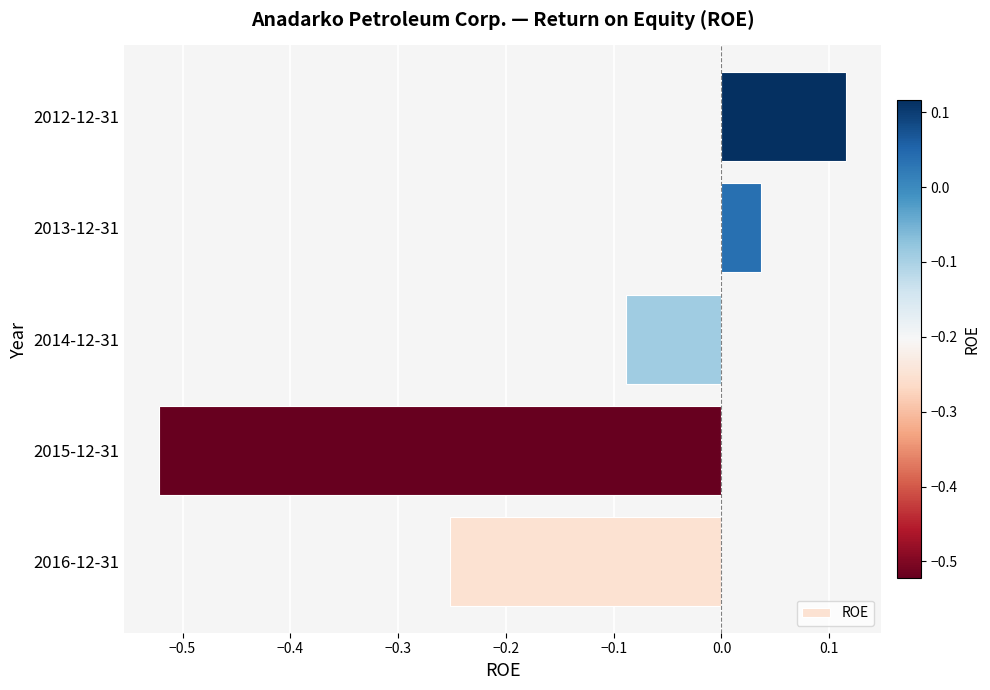

Which label corresponds to the largest value in the chart?

2012-12-31